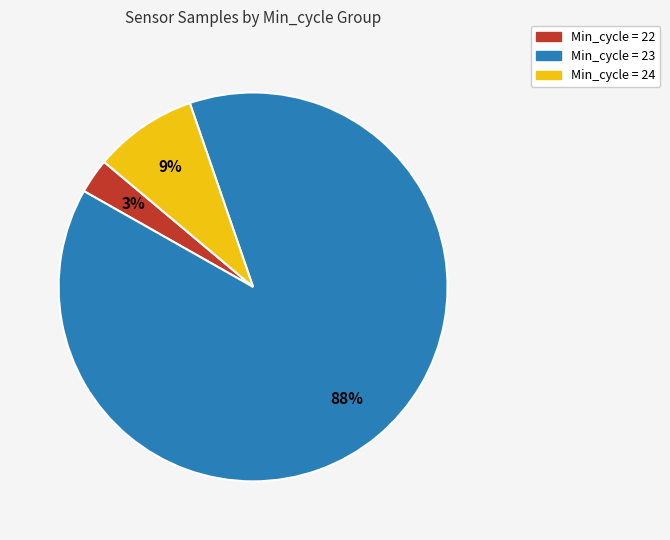

Does any single category account for the majority?

Yes